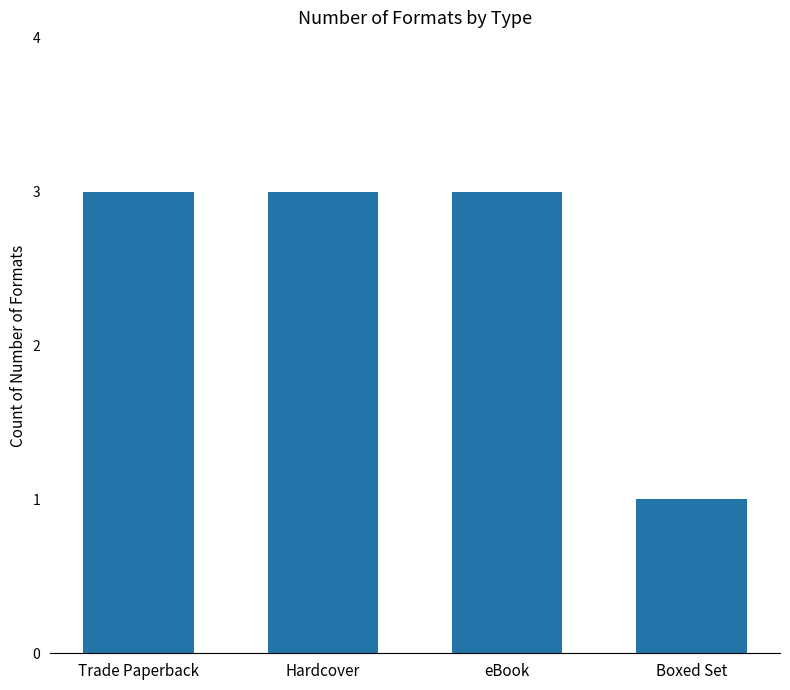

What is the smallest value displayed?

1